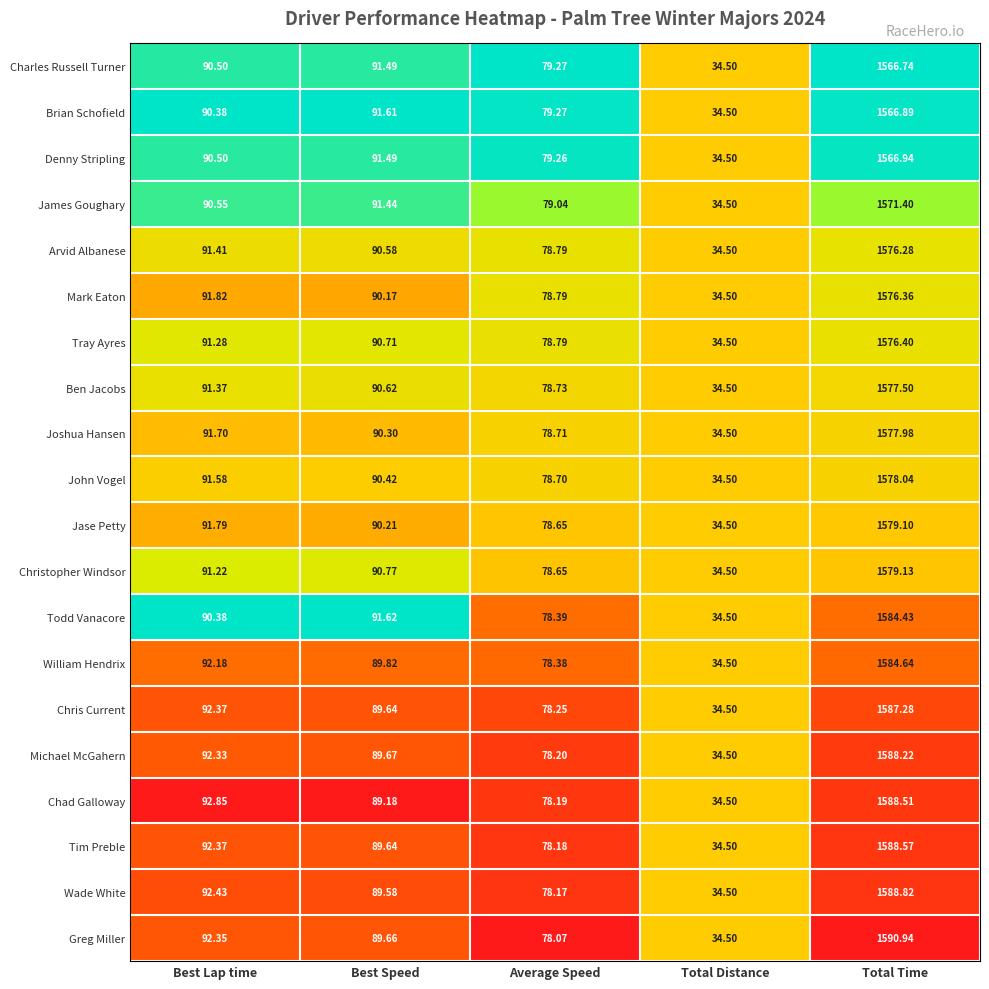

Count the number of categories in the chart.

5